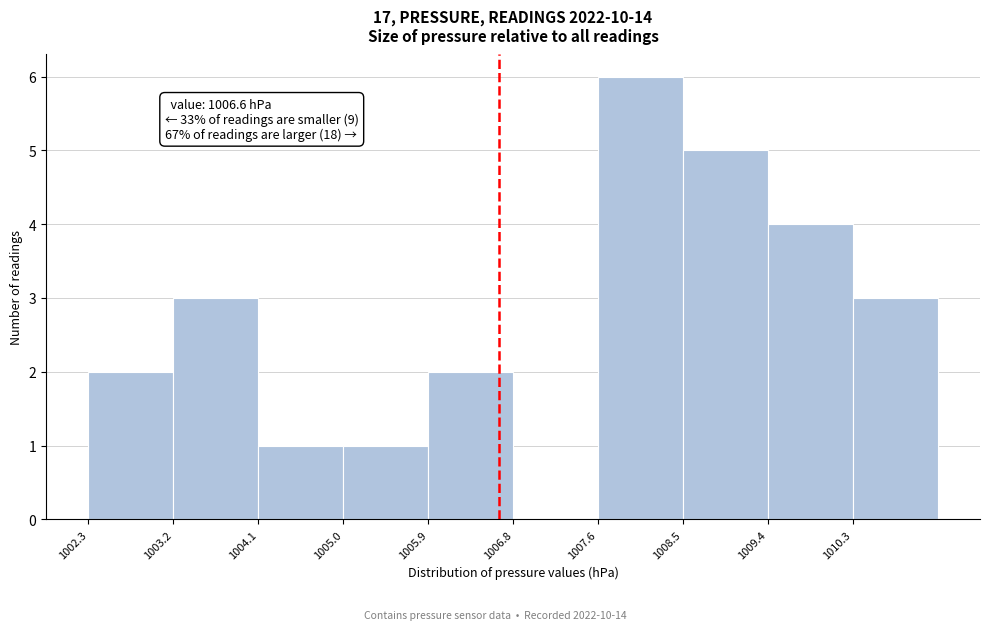

Which range on the x-axis has the tallest bar?

1007.64 to 1008.53